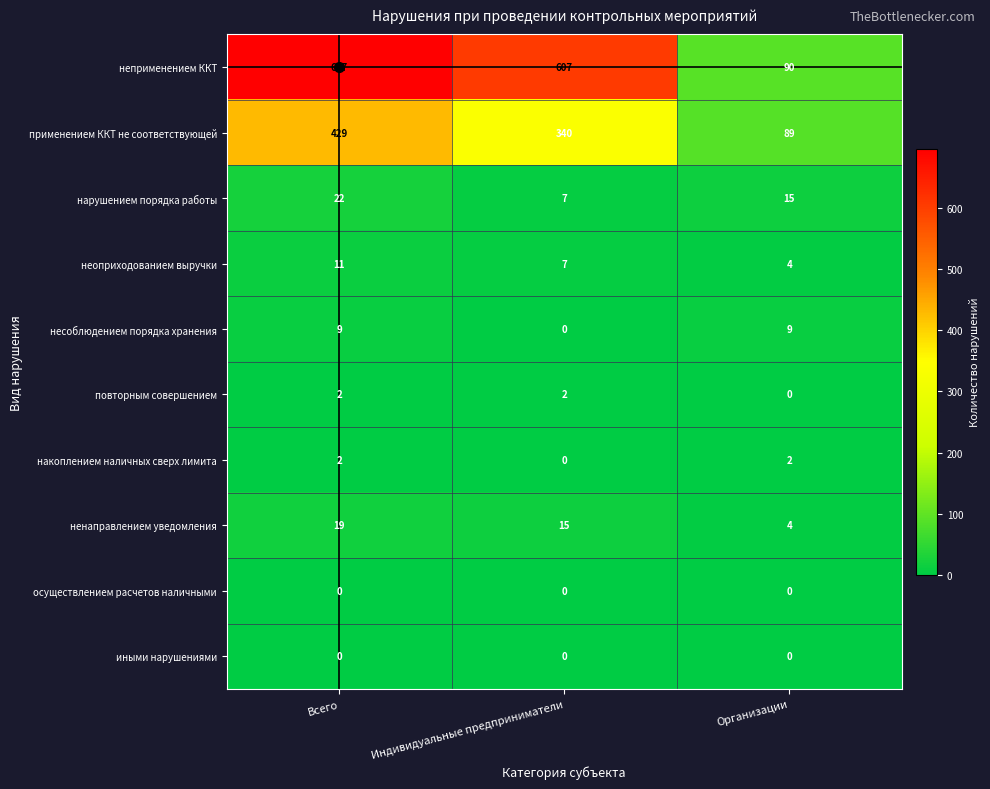

What is the sum of the несоблюдением порядка хранения values at Всего and Индивидуальные предприниматели?

9